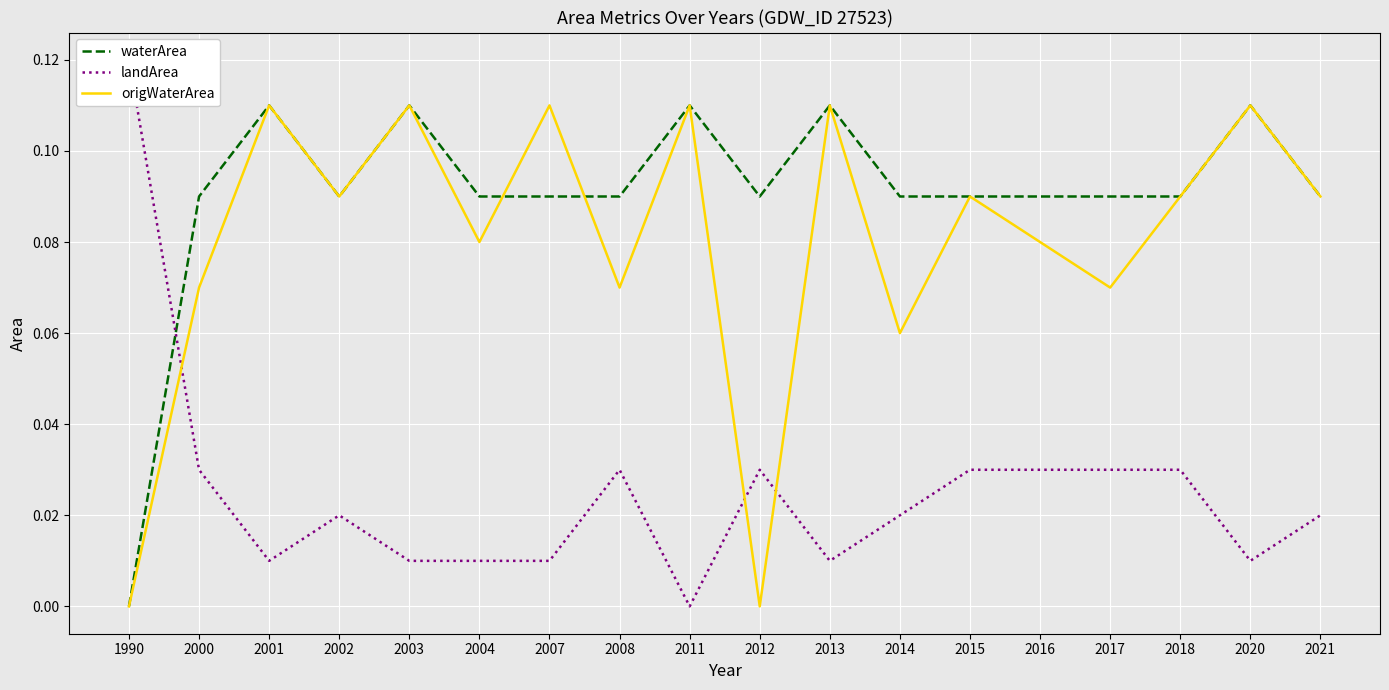

Reading left to right, what are all the values shown in this chart?

waterArea: 1990=0.0	2000=0.1	2001=0.1	2002=0.1	2003=0.1	2004=0.1	2007=0.1	2008=0.1	2011=0.1	2012=0.1	2013=0.1	2014=0.1	2015=0.1	2016=0.1	2017=0.1	2018=0.1	2020=0.1	2021=0.1
landArea: 1990=0.1	2000=0.0	2001=0.0	2002=0.0	2003=0.0	2004=0.0	2007=0.0	2008=0.0	2011=0.0	2012=0.0	2013=0.0	2014=0.0	2015=0.0	2016=0.0	2017=0.0	2018=0.0	2020=0.0	2021=0.0
origWaterArea: 1990=0.0	2000=0.1	2001=0.1	2002=0.1	2003=0.1	2004=0.1	2007=0.1	2008=0.1	2011=0.1	2012=0.0	2013=0.1	2014=0.1	2015=0.1	2016=0.1	2017=0.1	2018=0.1	2020=0.1	2021=0.1